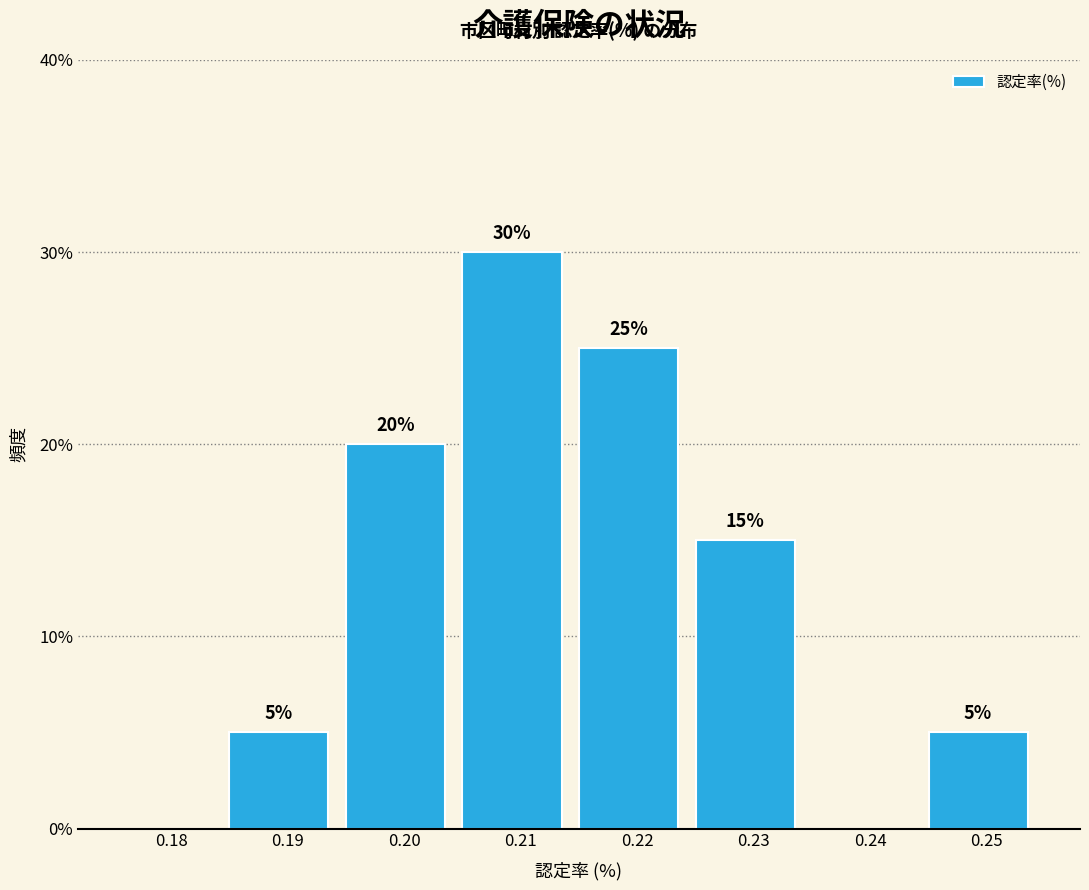

Reading left to right, what are all the values shown in this chart?

0.18=0	0.19=5	0.20=20	0.21=30	0.22=25	0.23=15	0.24=0	0.25=5